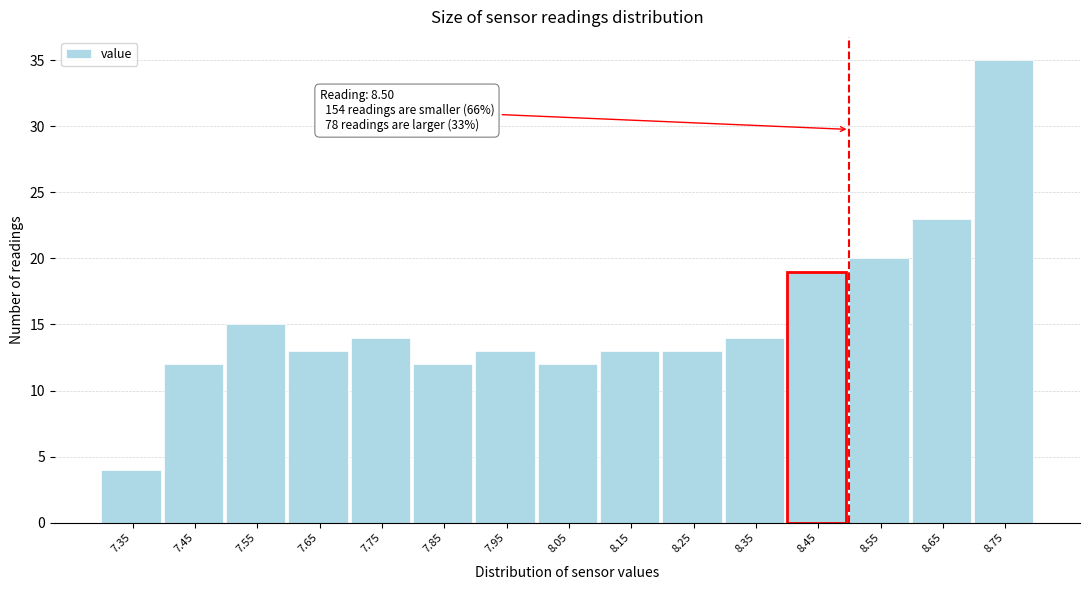

Reading right to left, what are all the values shown in this chart?

8.75=35	8.65=23	8.55=20	8.45=19	8.35=14	8.25=13	8.15=13	8.05=12	7.95=13	7.85=12	7.75=14	7.65=13	7.55=15	7.45=12	7.35=4